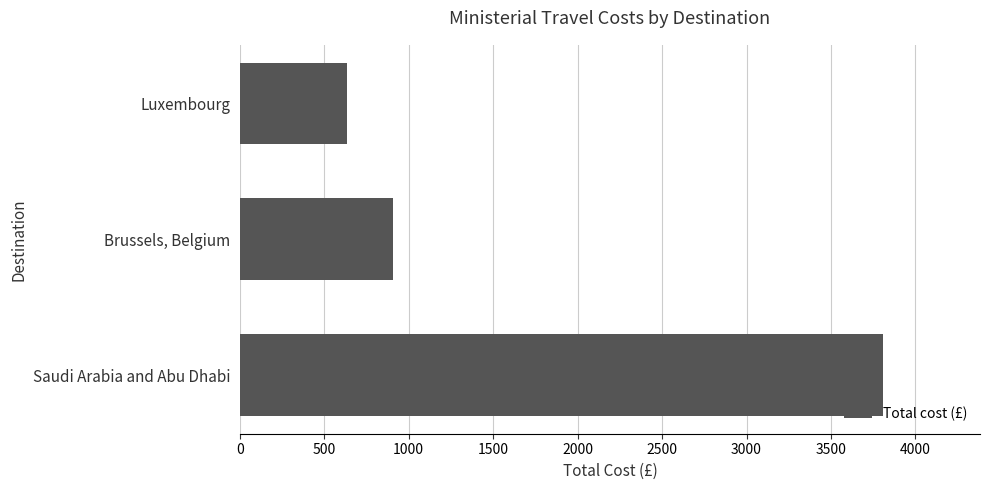

Which has a higher value, Saudi Arabia and Abu Dhabi or Luxembourg?

Saudi Arabia and Abu Dhabi